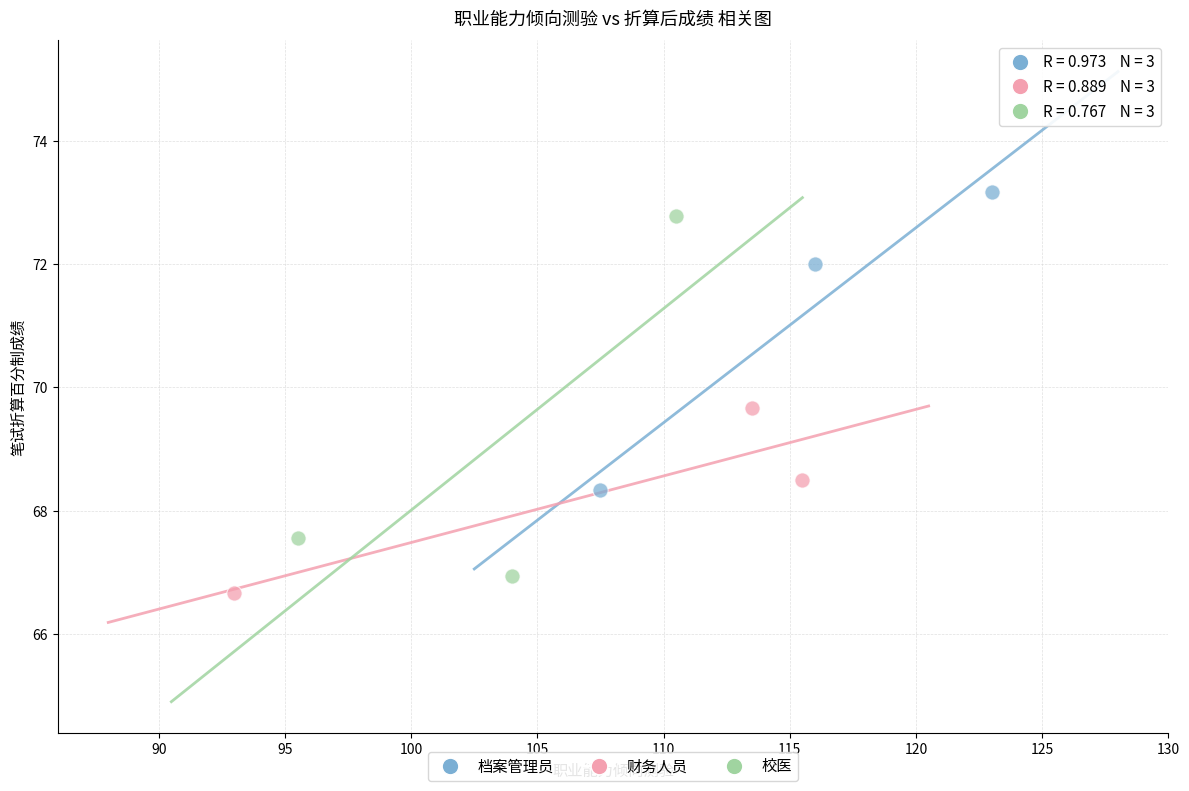

What are all the series names shown in the legend?

档案管理员, 财务人员, 校医